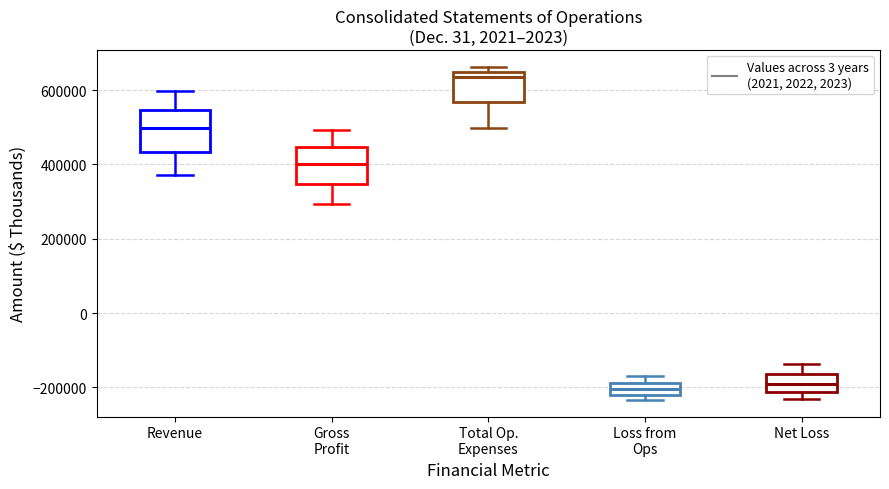

Reading left to right, transcribe this box plot: for each box, give where its median line is, the range the box spans, and where its two whiskers end, as read against the y-axis. The values are not printed on the chart, so give them approximately, as read against the axis.

Revenue: median 500000, box 440000 to 540000, whiskers 380000 to 600000
Gross Profit: median 400000, box 340000 to 440000, whiskers 300000 to 500000
Total Op. Expenses: median 640000 (just below the box's upper edge), box 560000 to 640000, whiskers 500000 to 660000
Loss from Ops: median -200000, box -220000 to -180000, whiskers -240000 to -180000 (above the box's upper edge)
Net Loss: median -200000, box -220000 to -160000, whiskers -240000 to -140000